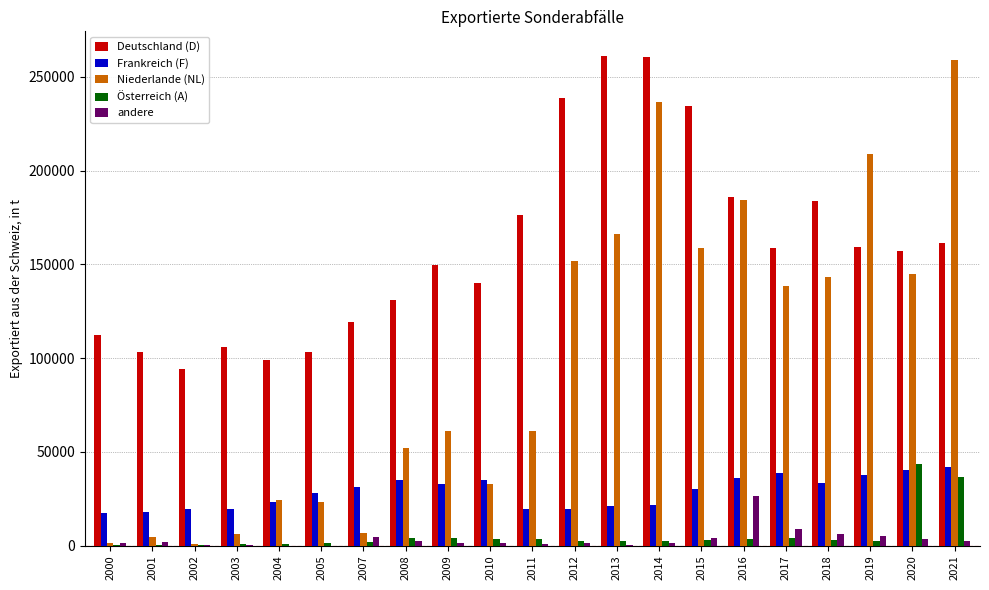

What is the highest value of the Frankreich (F) series?

42100